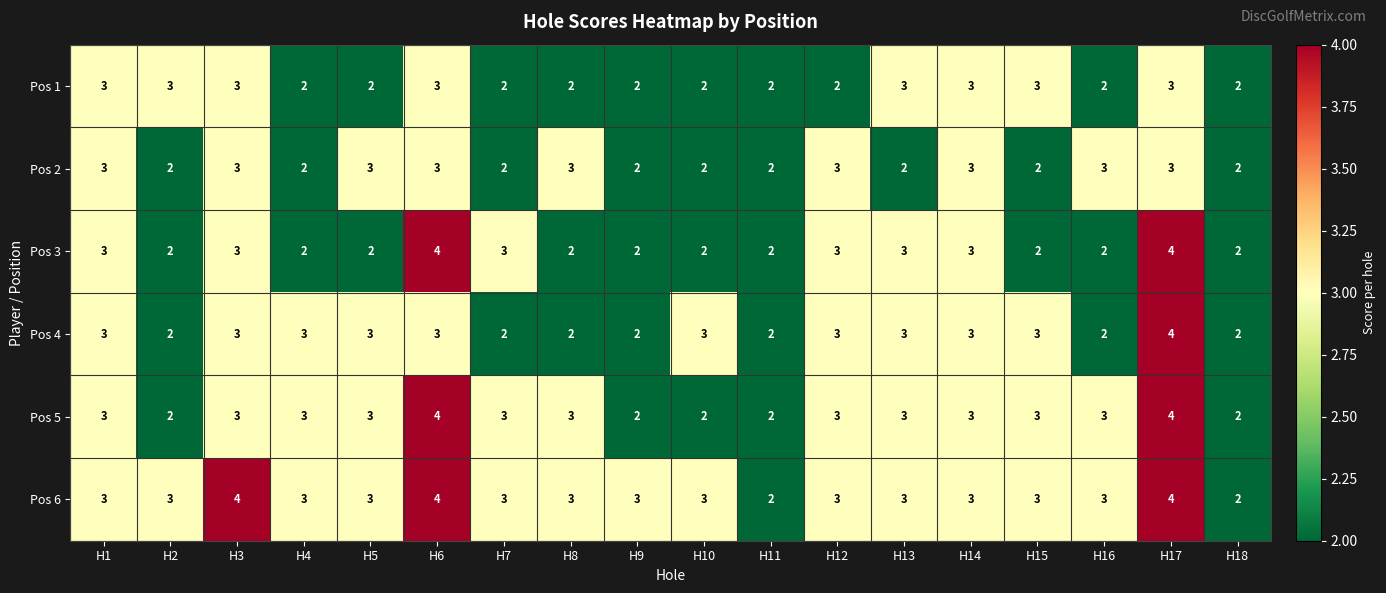

The value of Pos 3 at H9 is 2. True or false?

True